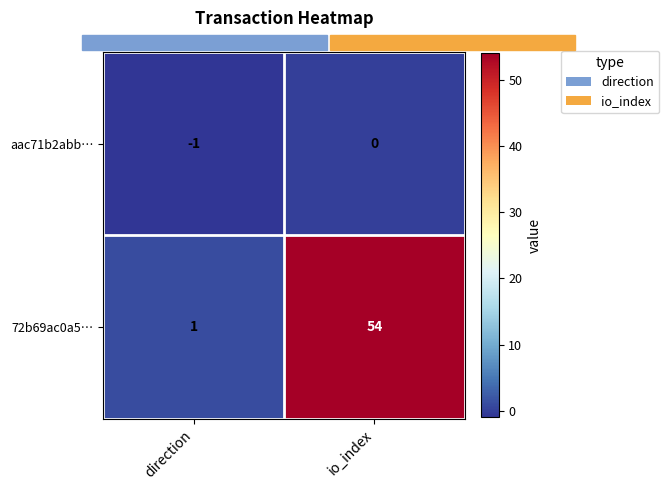

Which series changed the most between direction and io_index?

72b69ac0a5…